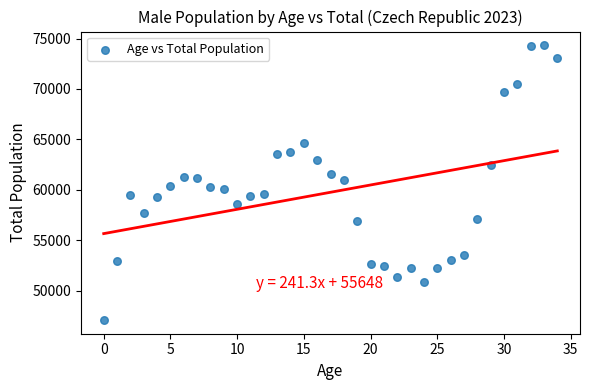

What is the range of Y values (max minus min)?

27254